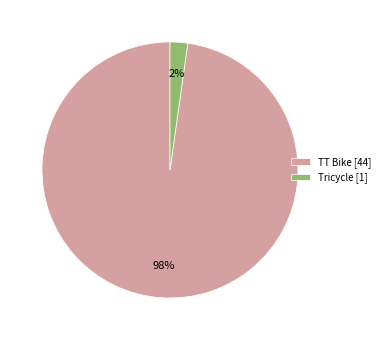

Which slice represents more than half of the pie?

TT Bike